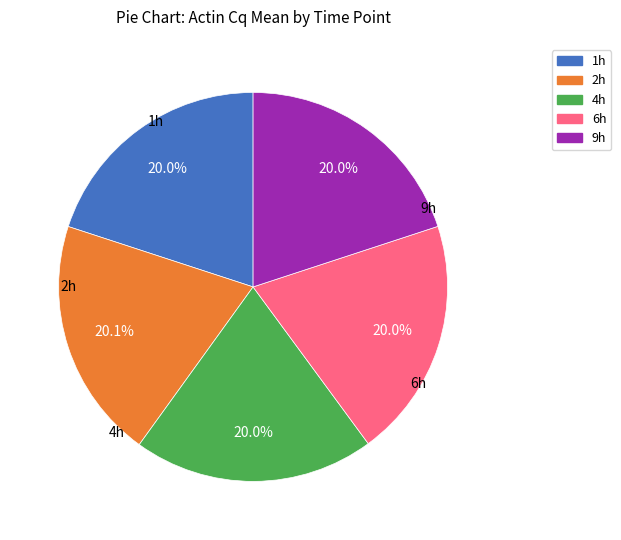

Approximately how many times larger is the value at 6h compared to 2h?

1.0